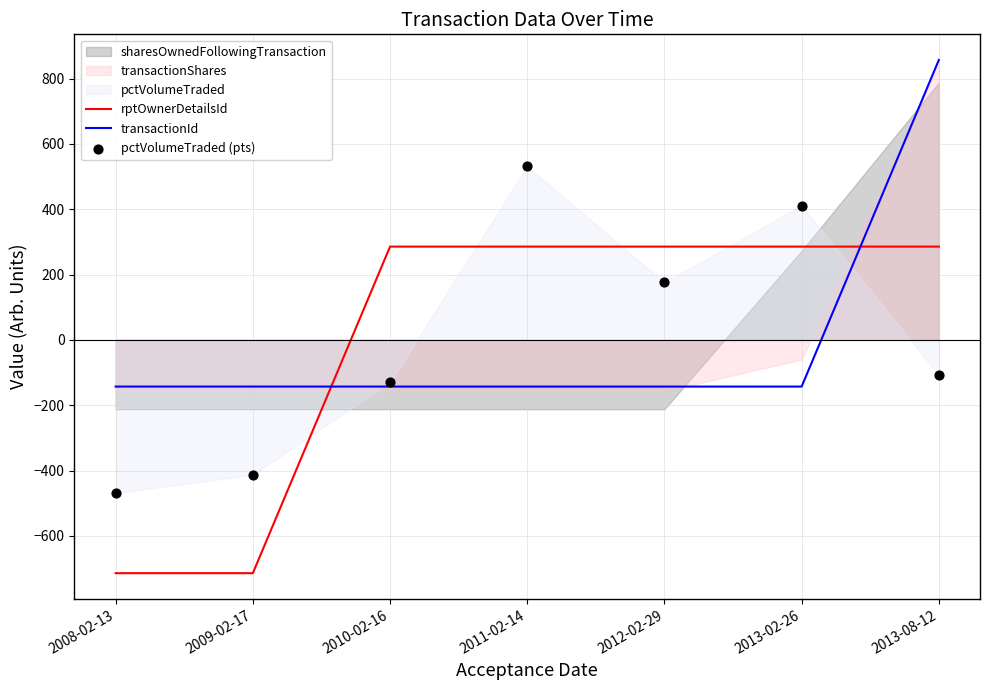

The value of transactionId at 2013-08-12 is 403.6. True or false?

False